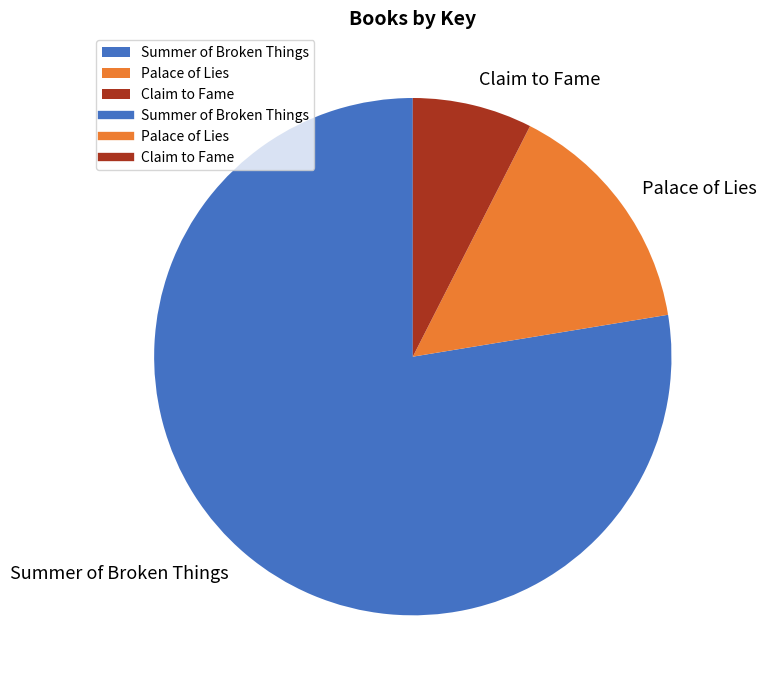

Which slice is the smallest?

Claim to Fame